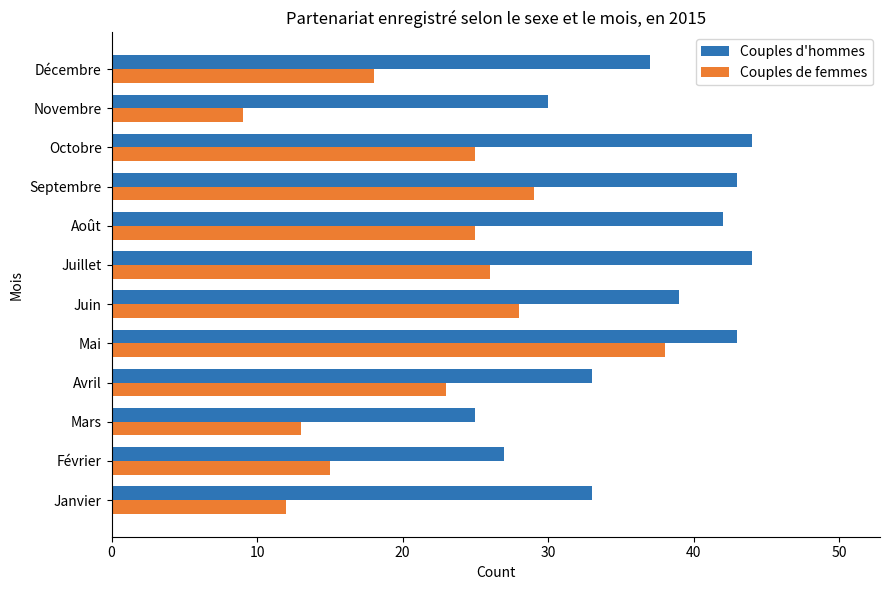

What is the difference between the second highest and minimum values in the Couples d'hommes series?

19